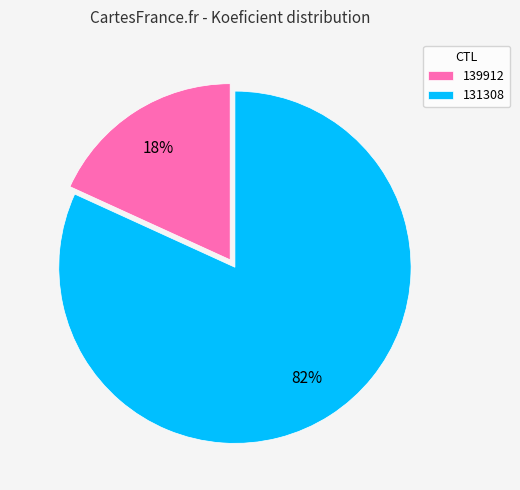

Between 139912 and 131308, which is larger?

131308